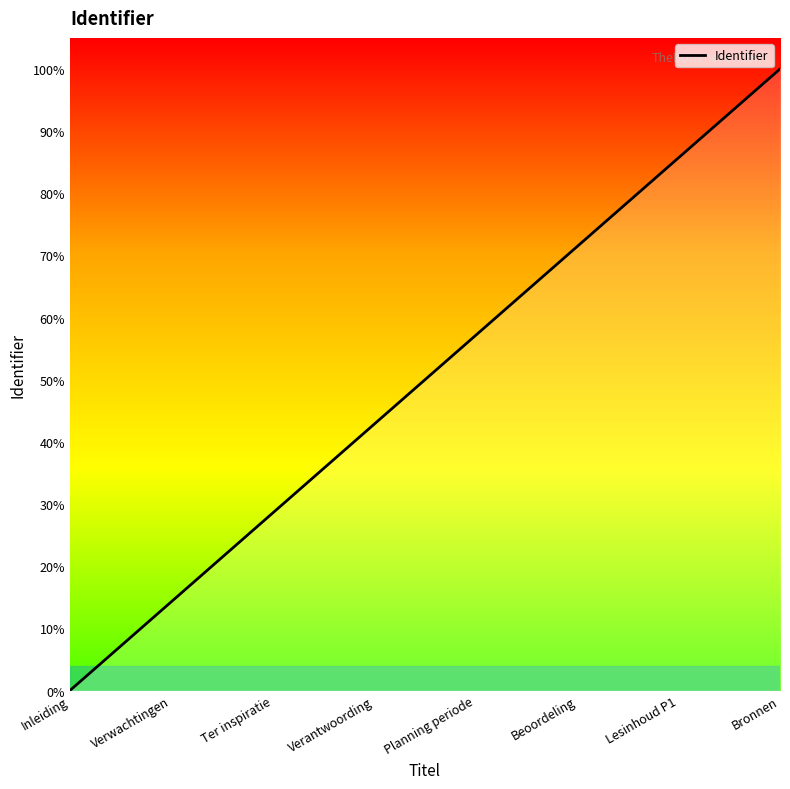

What is the sum of all values?

4.0